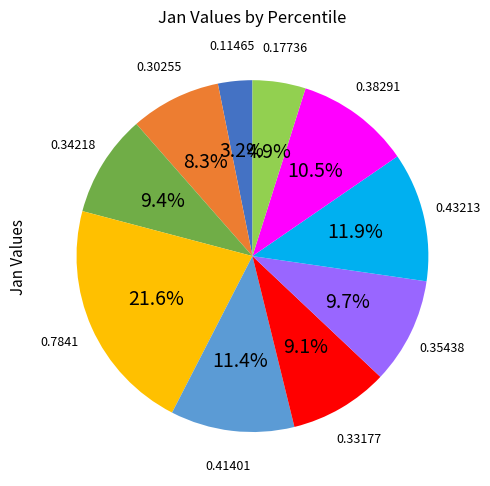

Is there a majority slice in this chart?

No